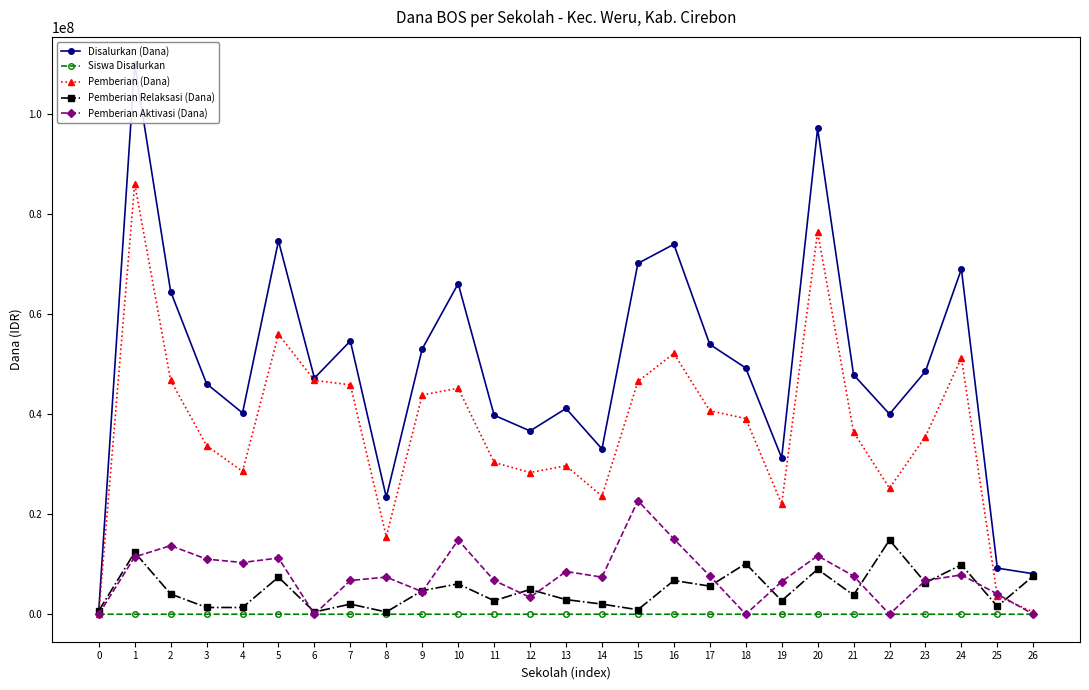

What value does the Siswa Disalurkan series have at 21, to the nearest 10?

130